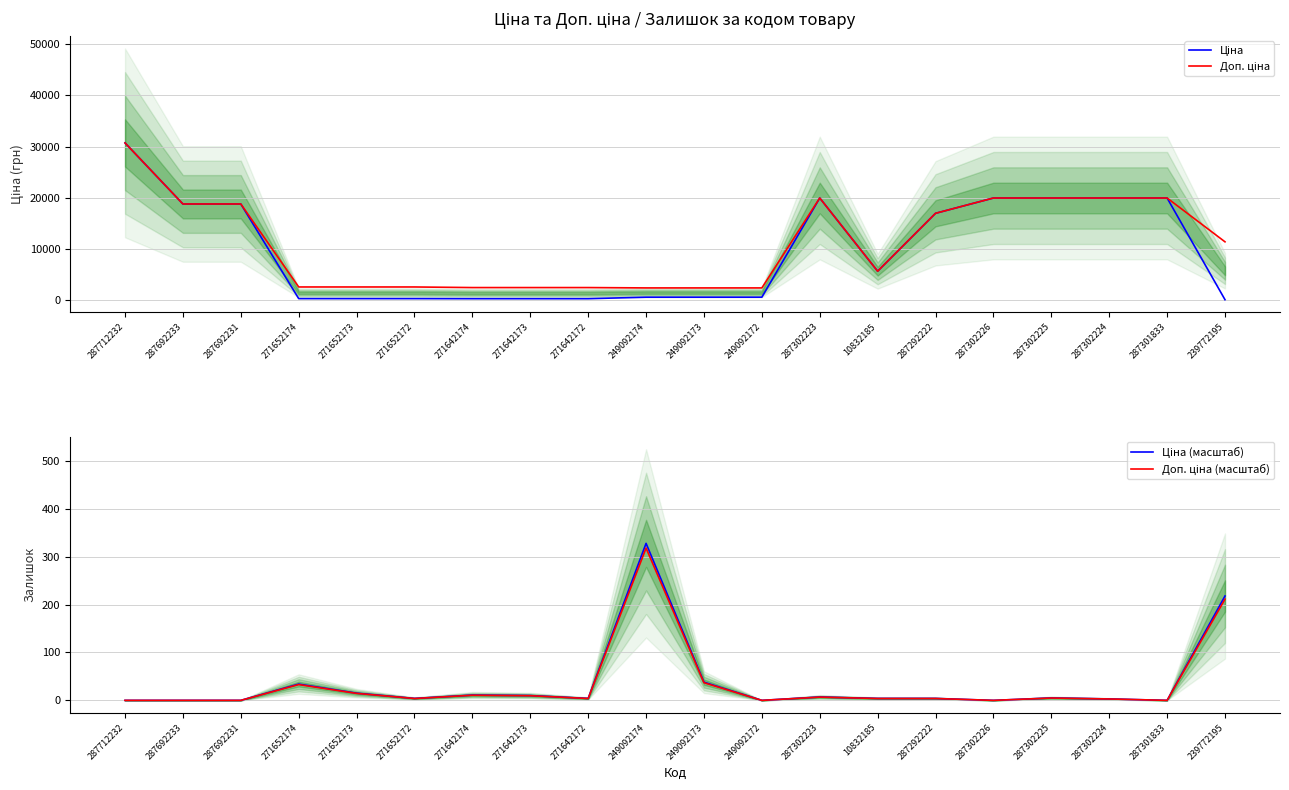

List the labels in order of Доп. ціна (масштаб) value, largest first.

249092174, 239772195, 249092173, 271652174, 271652173, 271642174, 271642173, 287302223, 287302225, 271652172, 271642172, 10832185, 287292222, 287302224, 287712232, 287692233, 287692231, 249092172, 287302226, 287301833